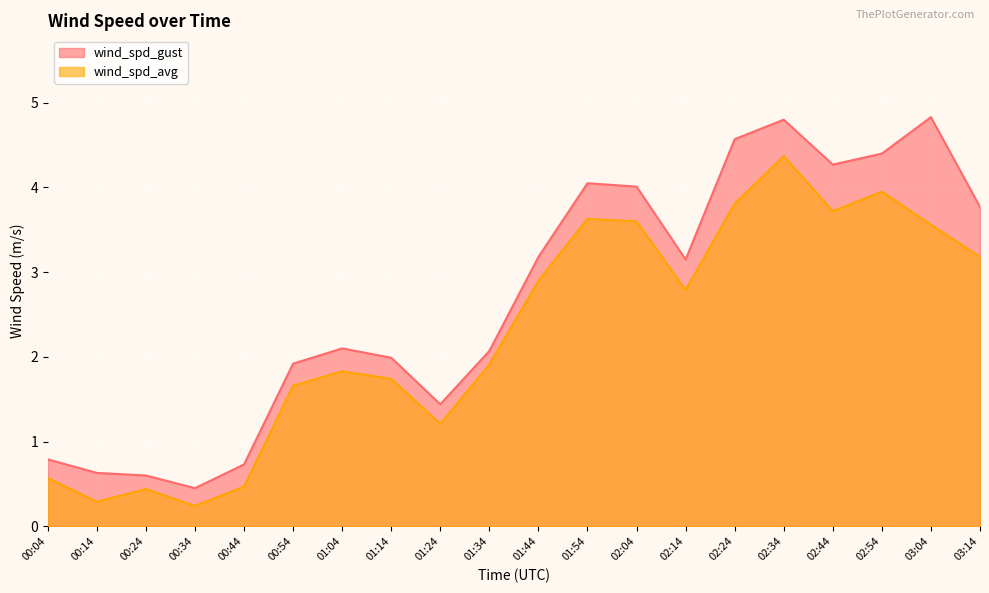

At which label does wind_spd_avg first exceed 2?

01:44